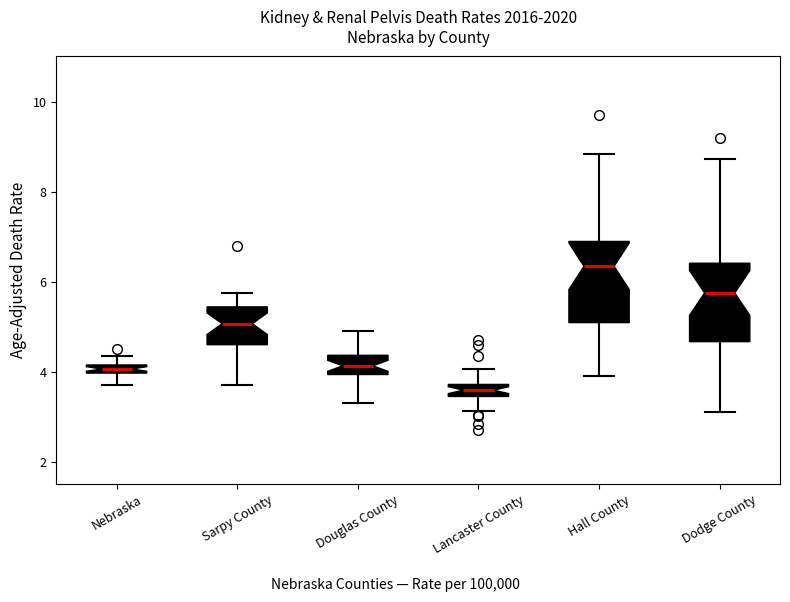

Where is the lower edge of the box for Hall County on the y-axis? The values are not printed on the chart, so give them approximately, as read against the axis.

5.0